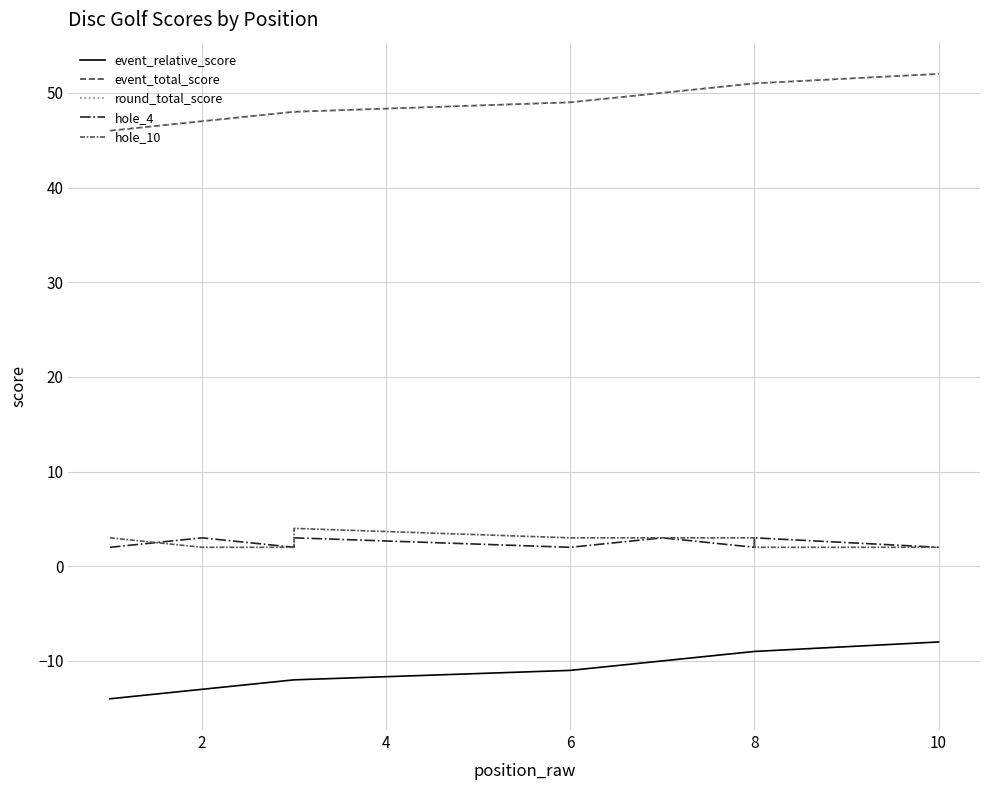

What is the label of the 2nd point from the right?

10